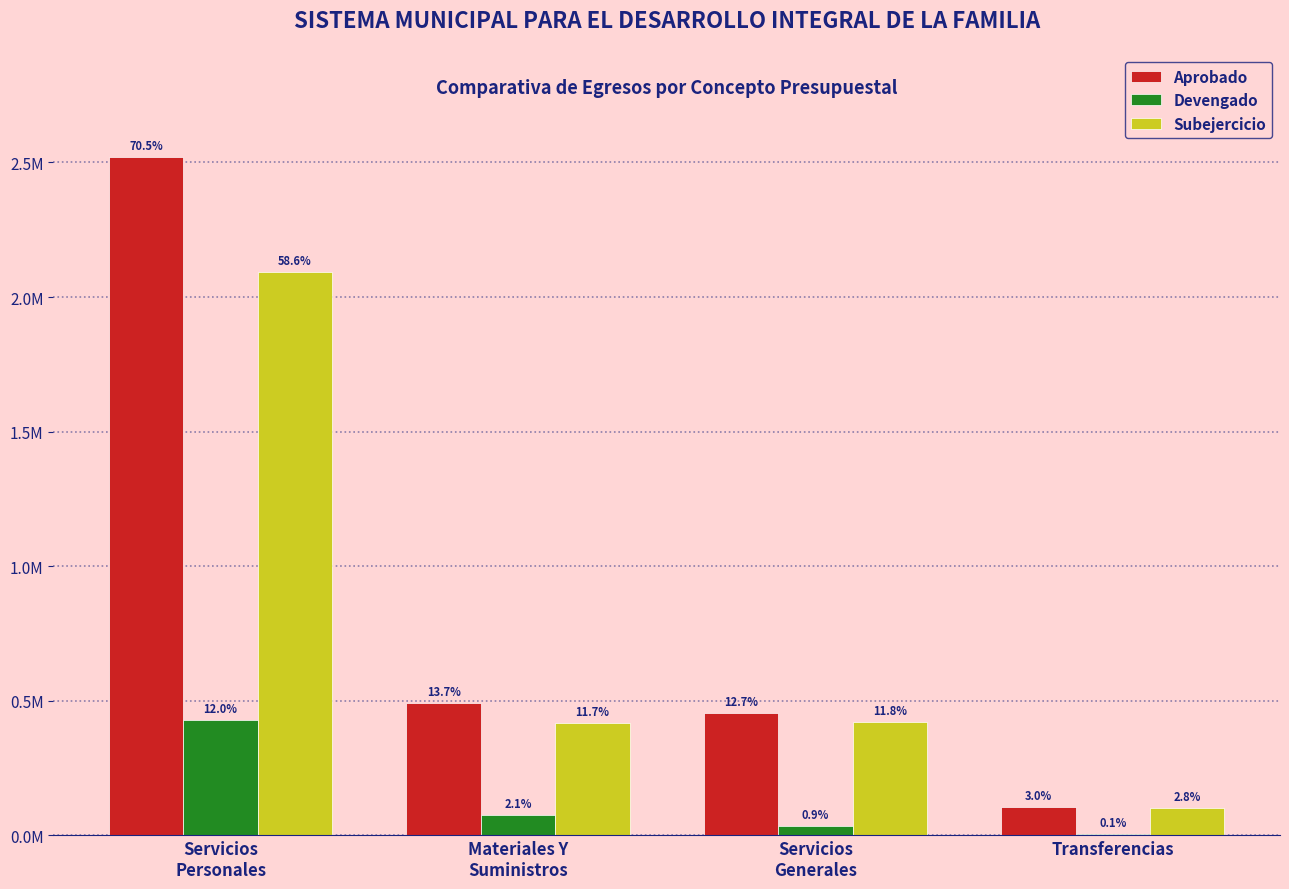

What are all the series names shown in the legend?

Aprobado, Devengado, Subejercicio